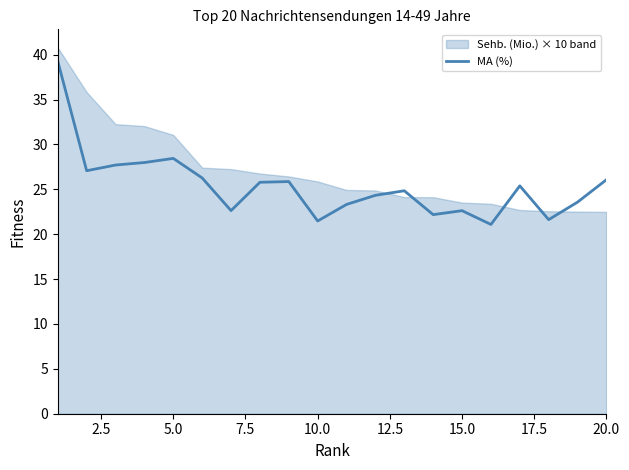

What is the maximum value shown in the chart?

39.3